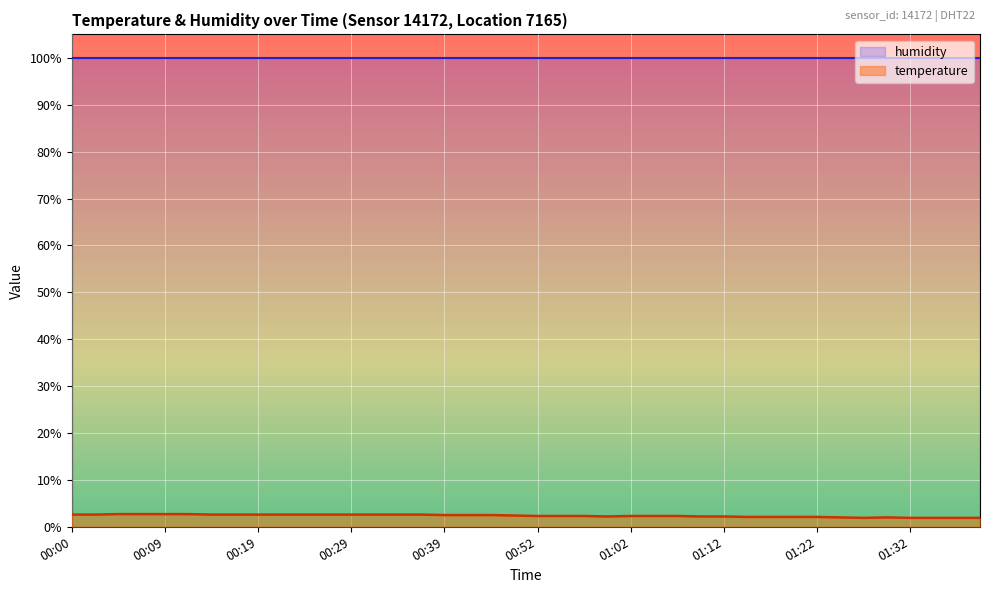

List the labels in order of value, largest first.

00:04, 00:07, 00:09, 00:12, 00:00, 00:02, 00:14, 00:17, 00:19, 00:22, 00:24, 00:27, 00:29, 00:32, 00:34, 00:37, 00:39, 00:42, 00:44, 00:47, 00:52, 00:55, 00:57, 01:02, 01:05, 01:07, 01:00, 01:10, 01:12, 01:15, 01:17, 01:20, 01:22, 01:24, 01:29, 01:27, 01:32, 01:34, 01:37, 01:39